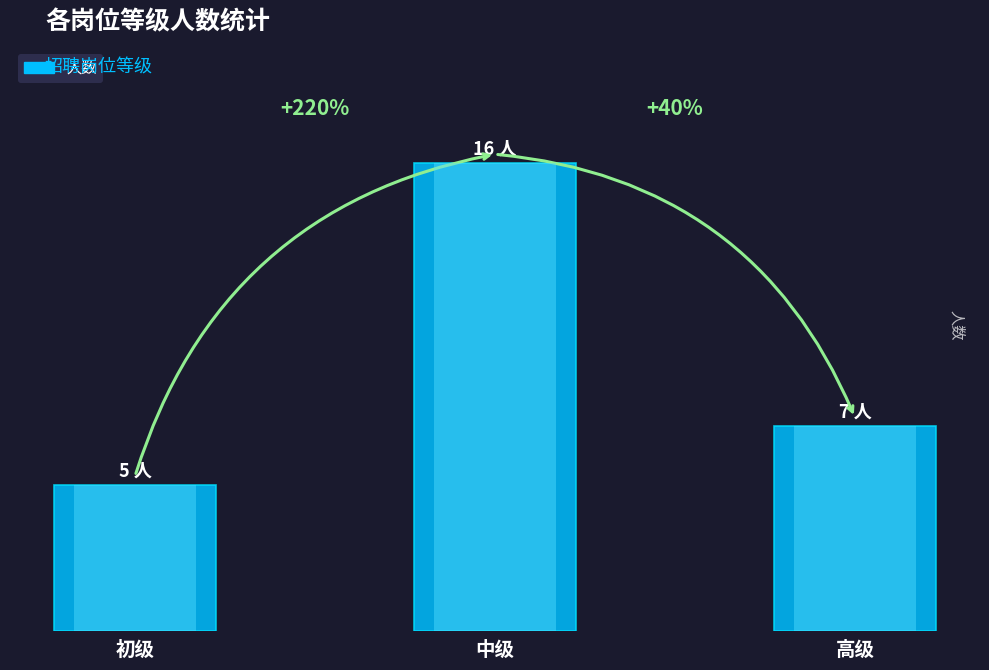

List the labels in order of value, largest first.

中级, 高级, 初级